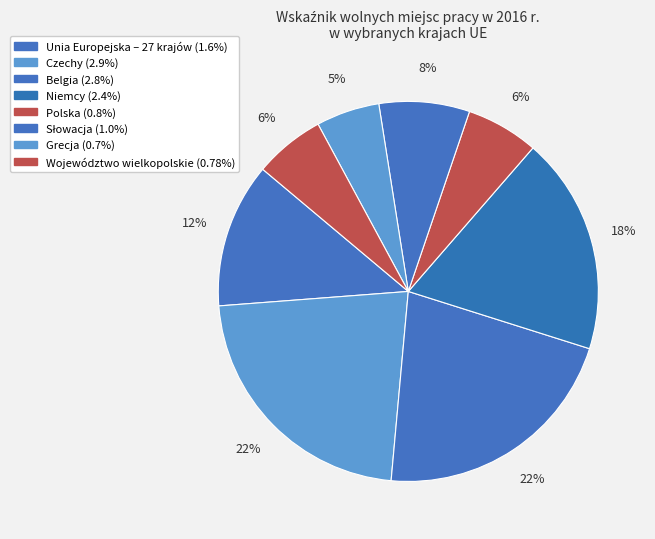

To the nearest percent, what percentage of the pie is Województwo wielkopolskie?

6%